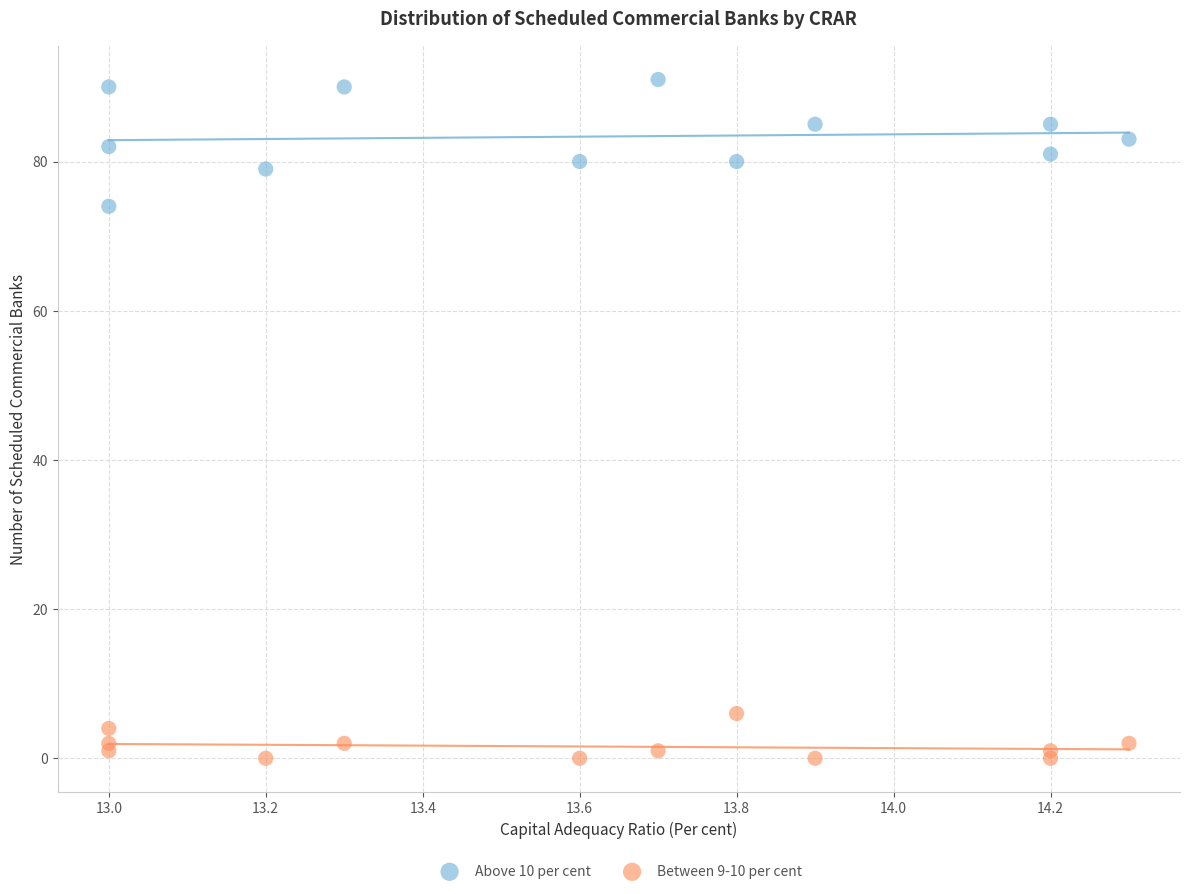

What are all the series names shown in the legend?

Above 10 per cent, Between 9-10 per cent